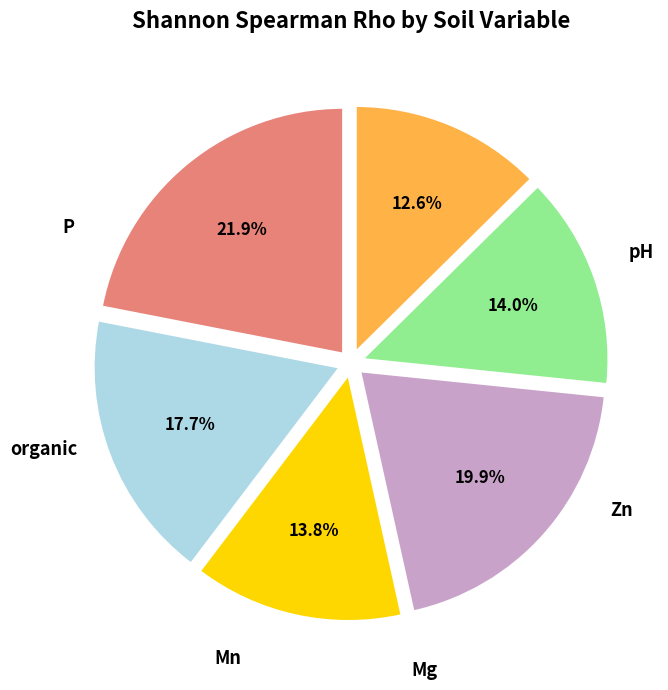

Which has a higher value, Zn or P?

P